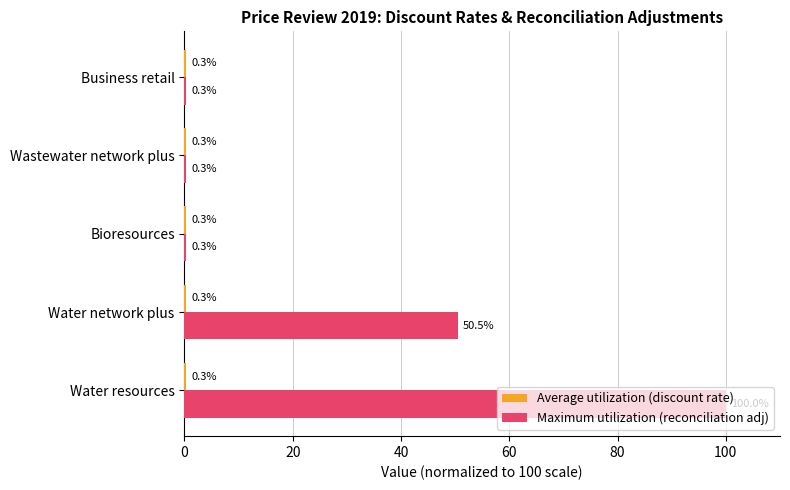

Where is Maximum utilization (reconciliation adj) nearest to the value 50?

Water network plus